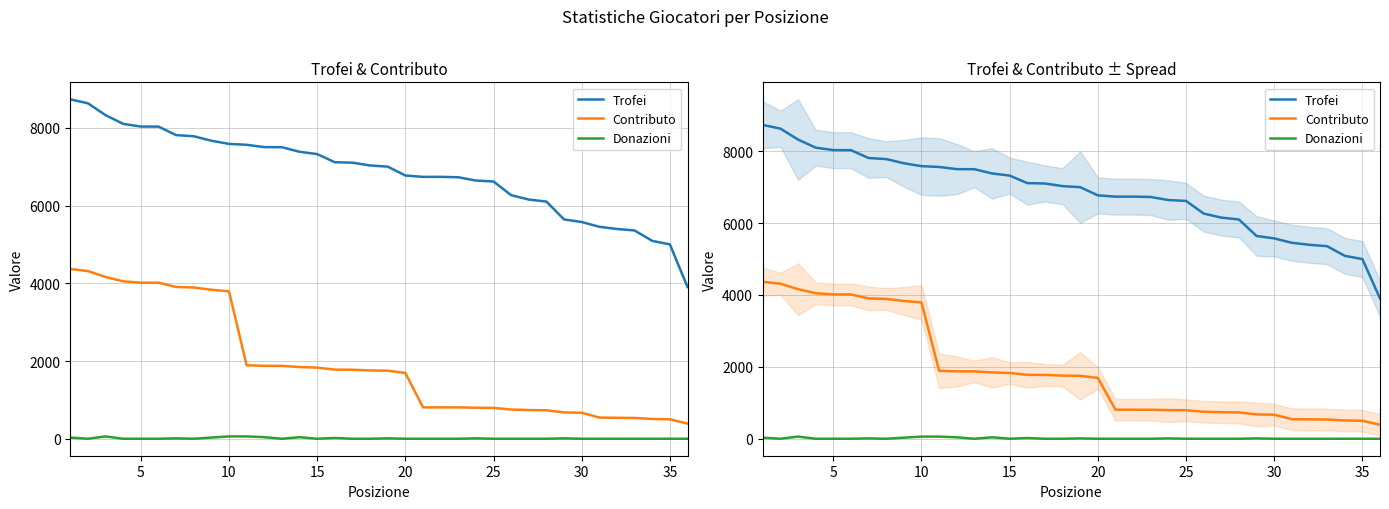

The value of Contributo at 35 is 6669. True or false?

False